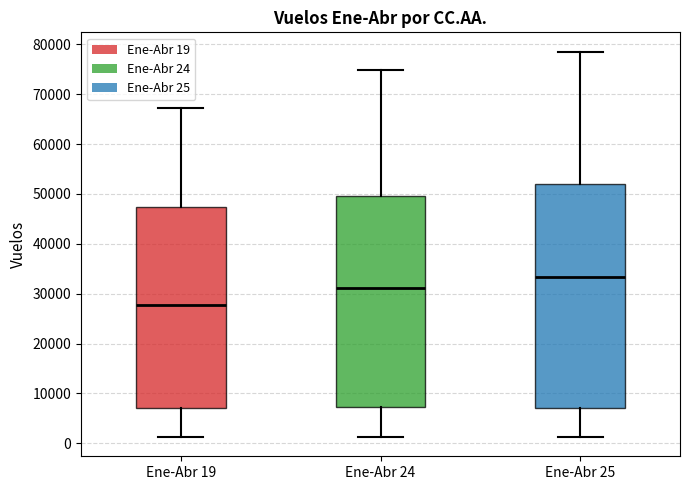

Which box has the lowest median line?

Ene-Abr 19